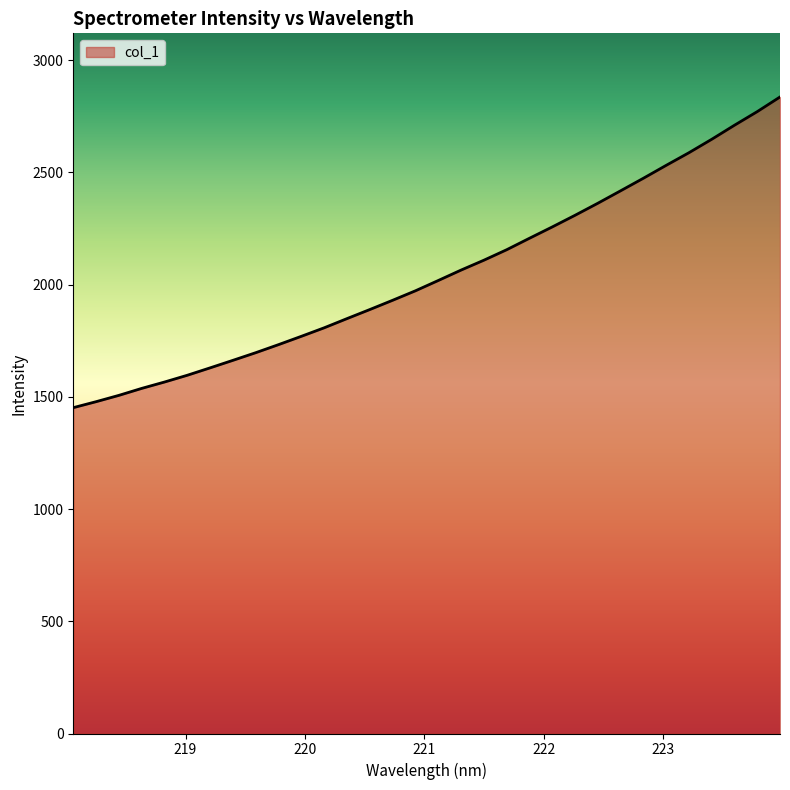

What is the maximum value shown in the chart?

2835.4